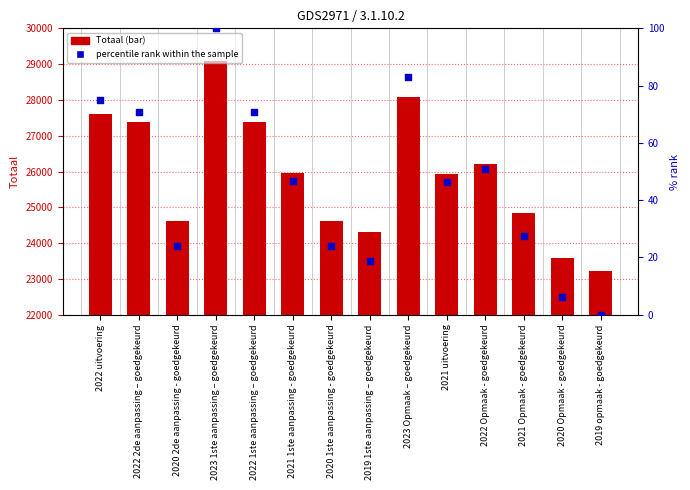

What is the total value across all series at 2022 Opmaak - goedgekeurd?

26261.0